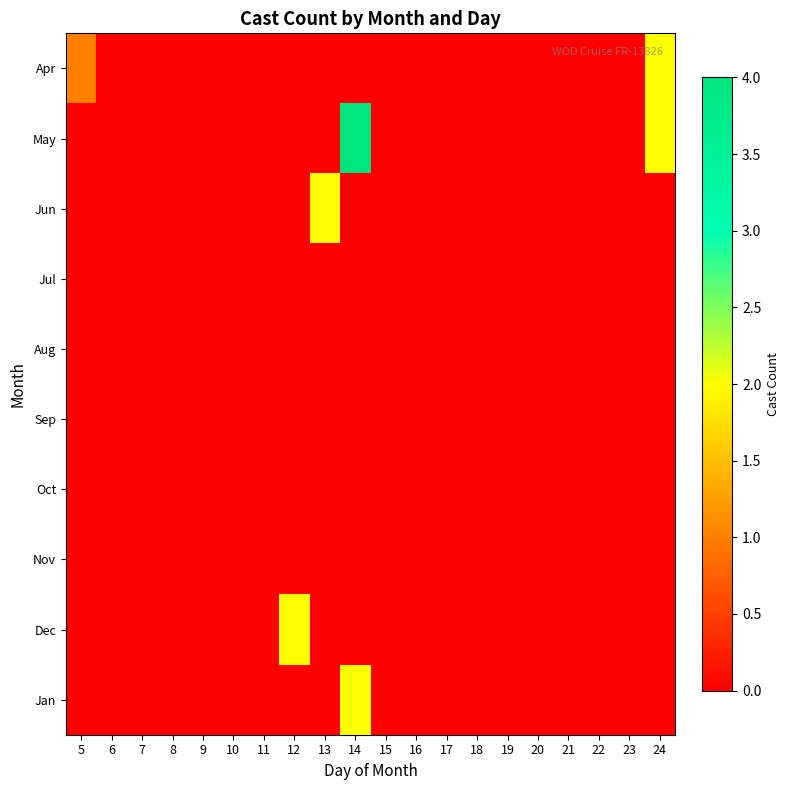

Between 18 and 20, which series saw the biggest shift?

Apr